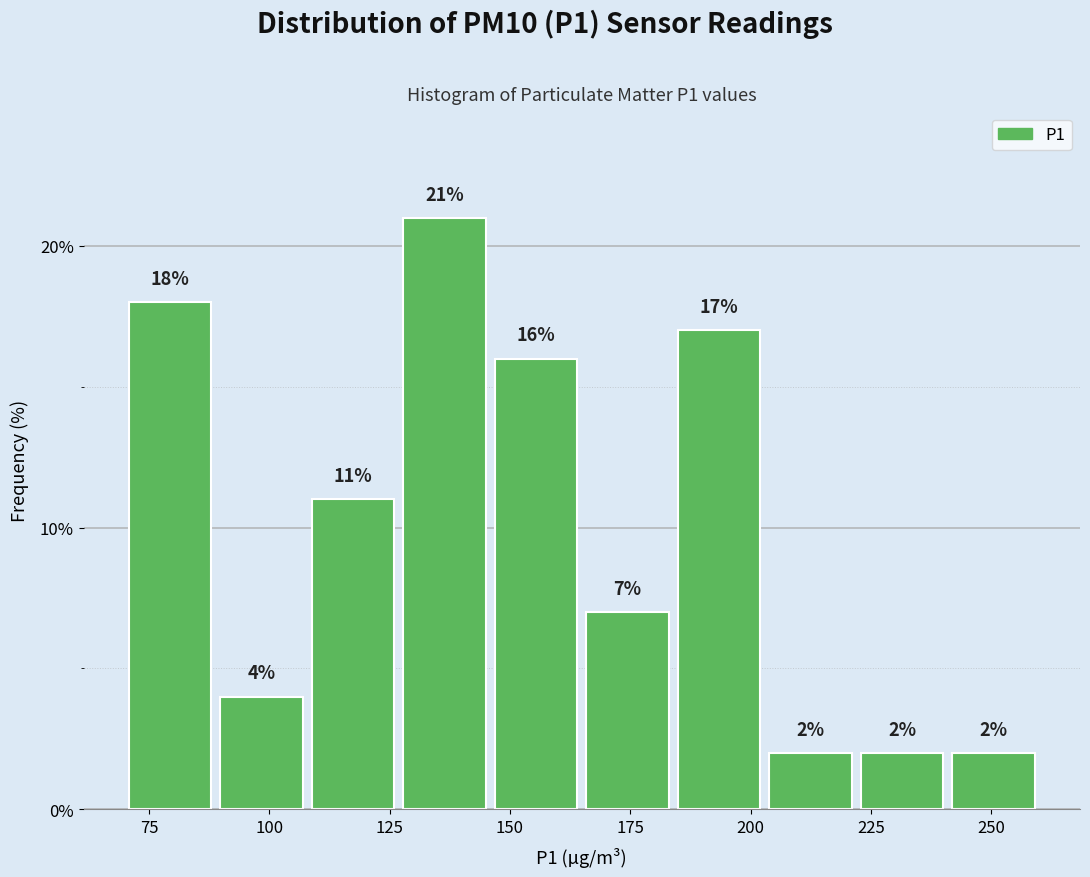

Read against the x-axis, roughly where is the centre of the tallest bar?

135